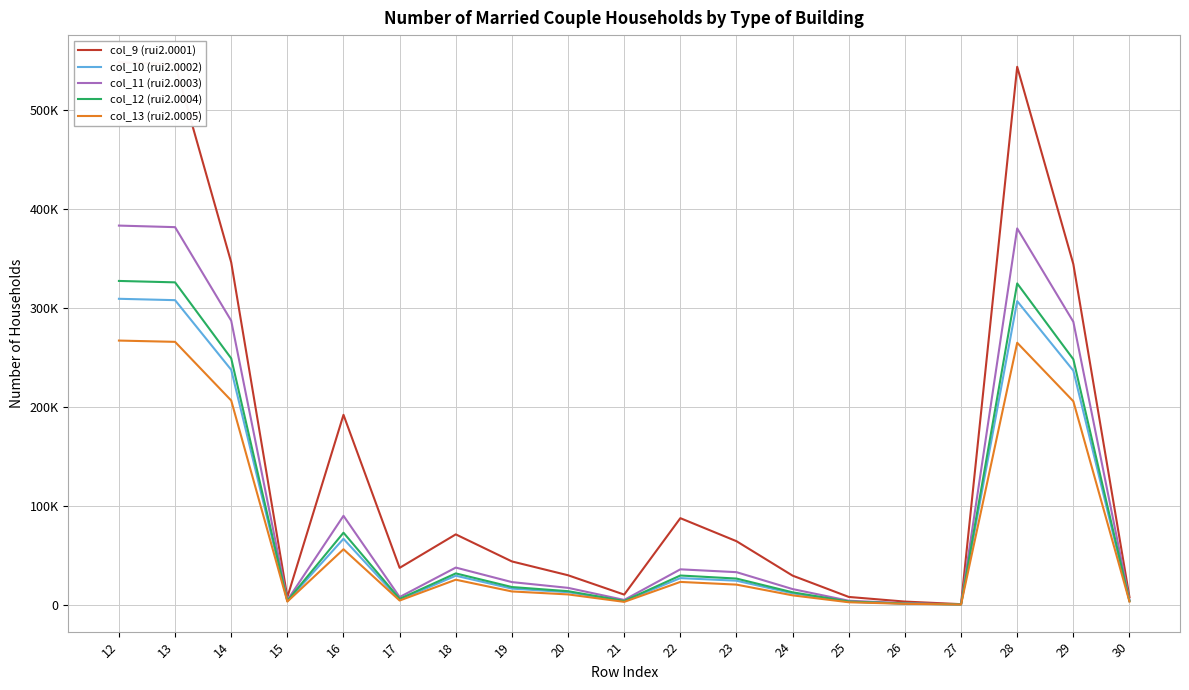

True or false: col_9 (rui2.0001) and col_11 (rui2.0003) intersect in this chart.

False